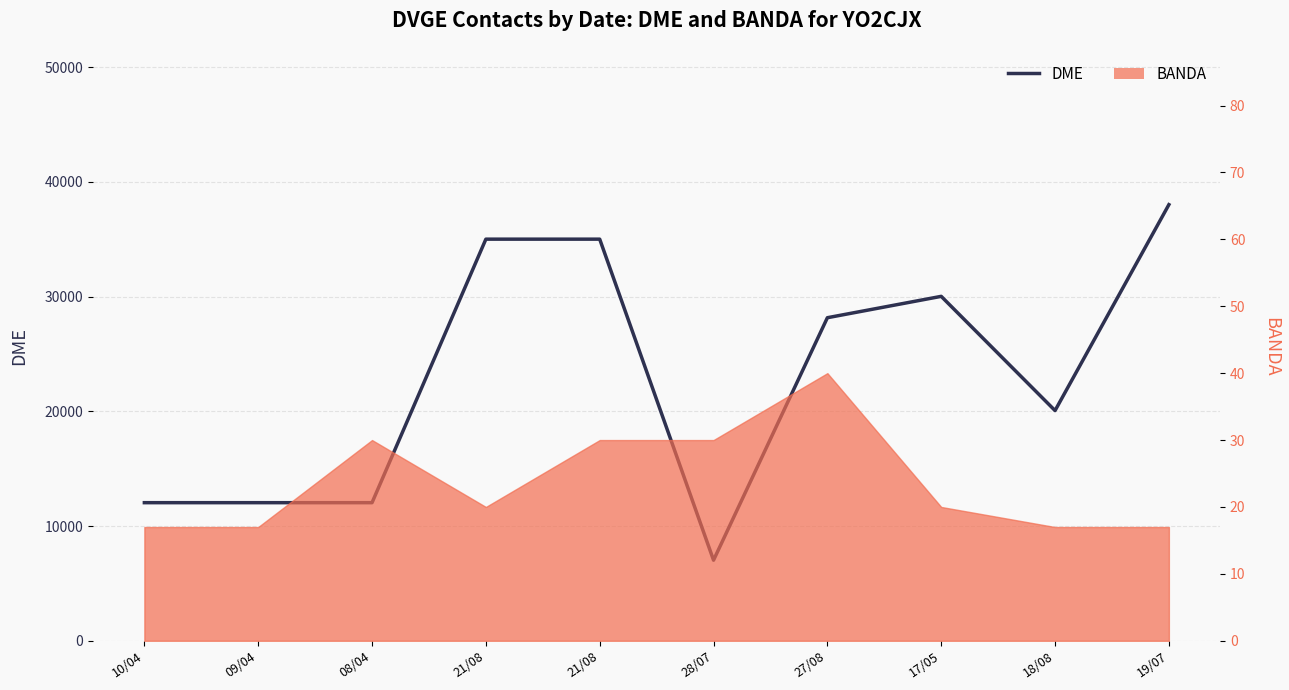

Count the number of values greater than 28165.

4